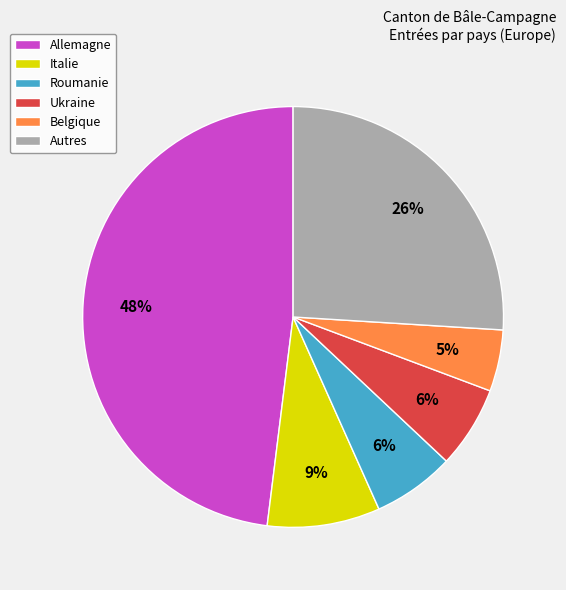

Is there any slice that represents more than half of the pie?

No